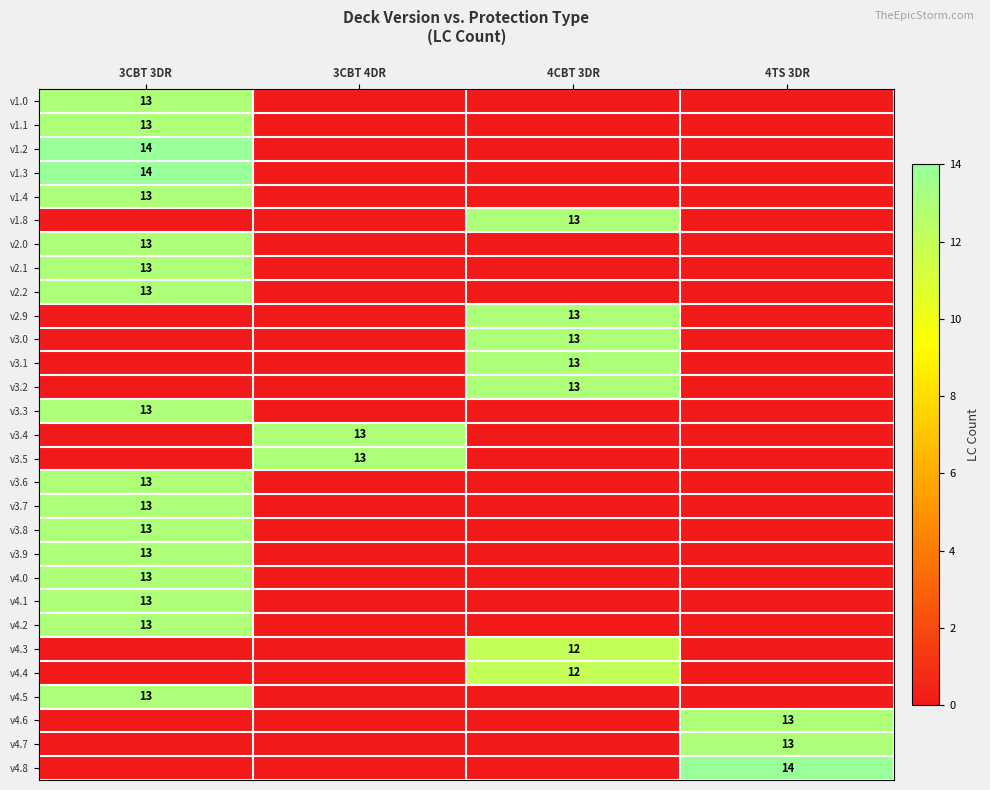

Is the value of v4.4 at 4CBT 3DR greater than the value of v4.8 at 4TS 3DR?

No